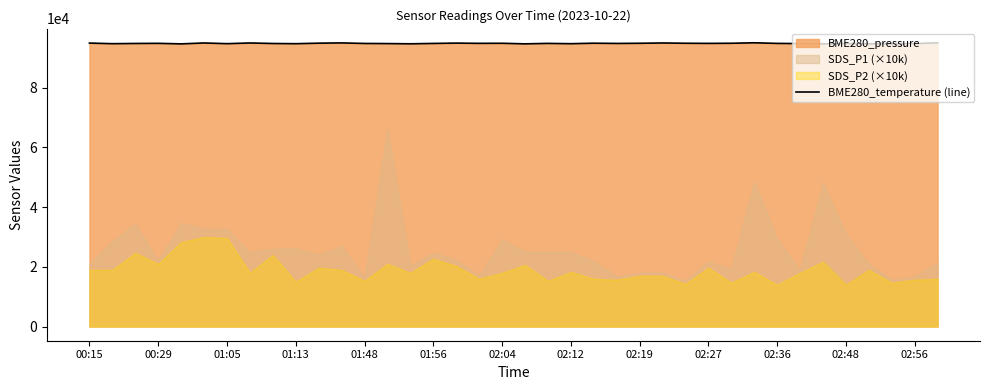

How many data points are less than 94888?

19